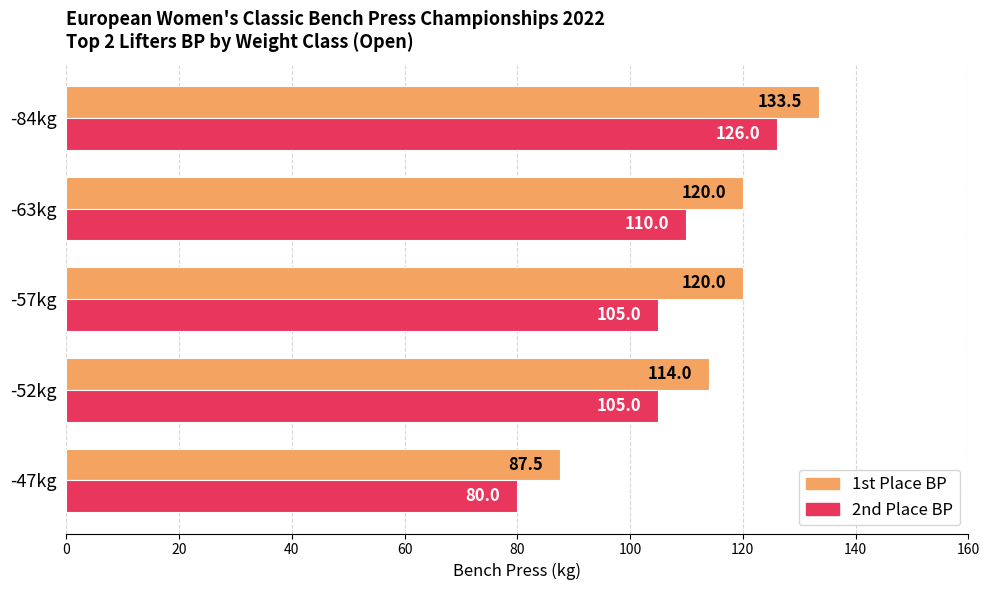

At which category is the sum across all series the highest?

-84kg